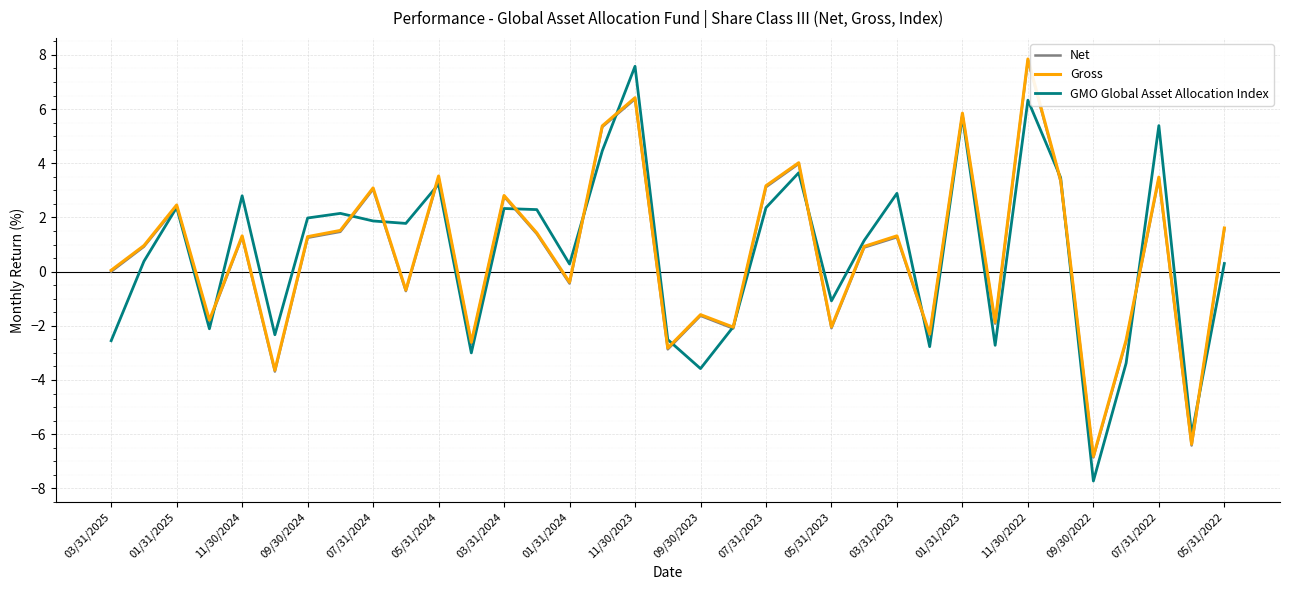

What is the minimum value for Net?

-6.9